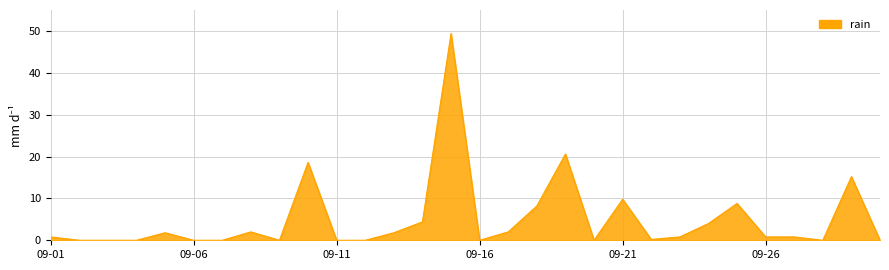

What is the difference between the maximum and minimum values?

49.4